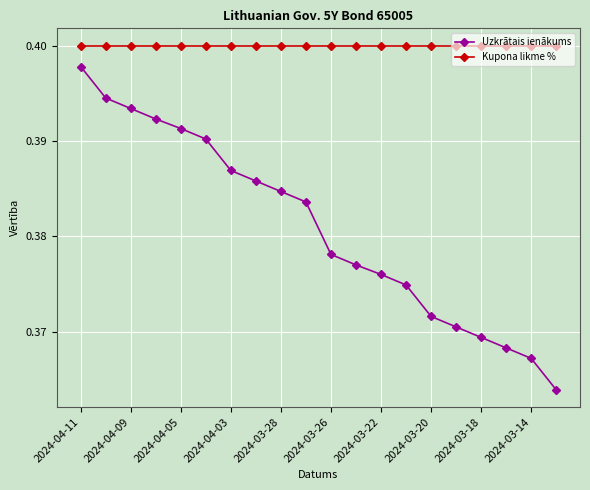

How many lines are shown in the chart?

2